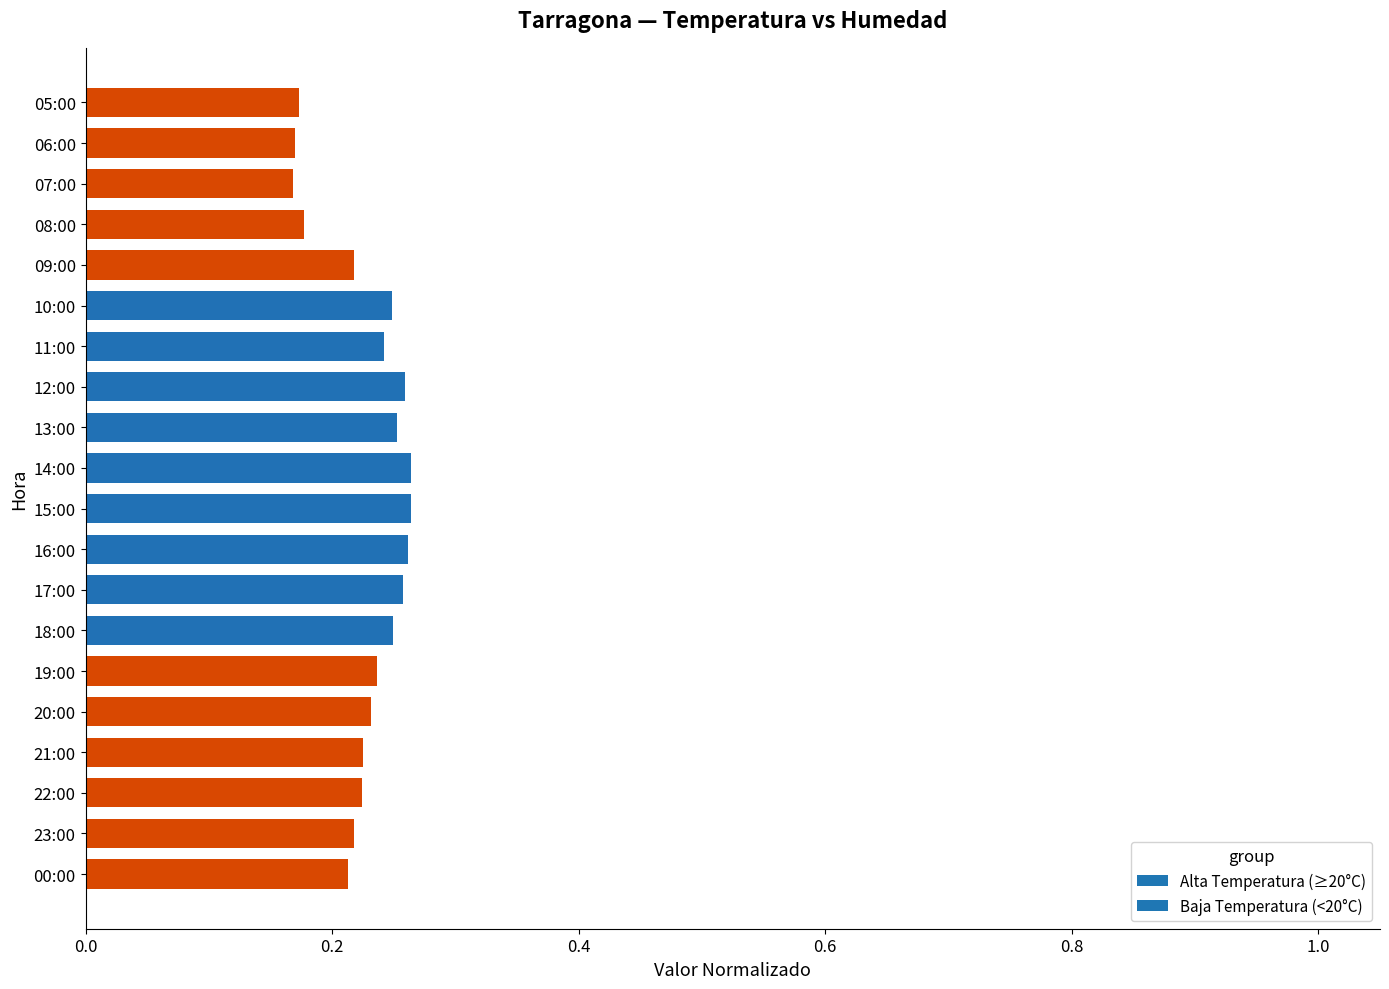

The value at 20:00 is 0.1. True or false?

False